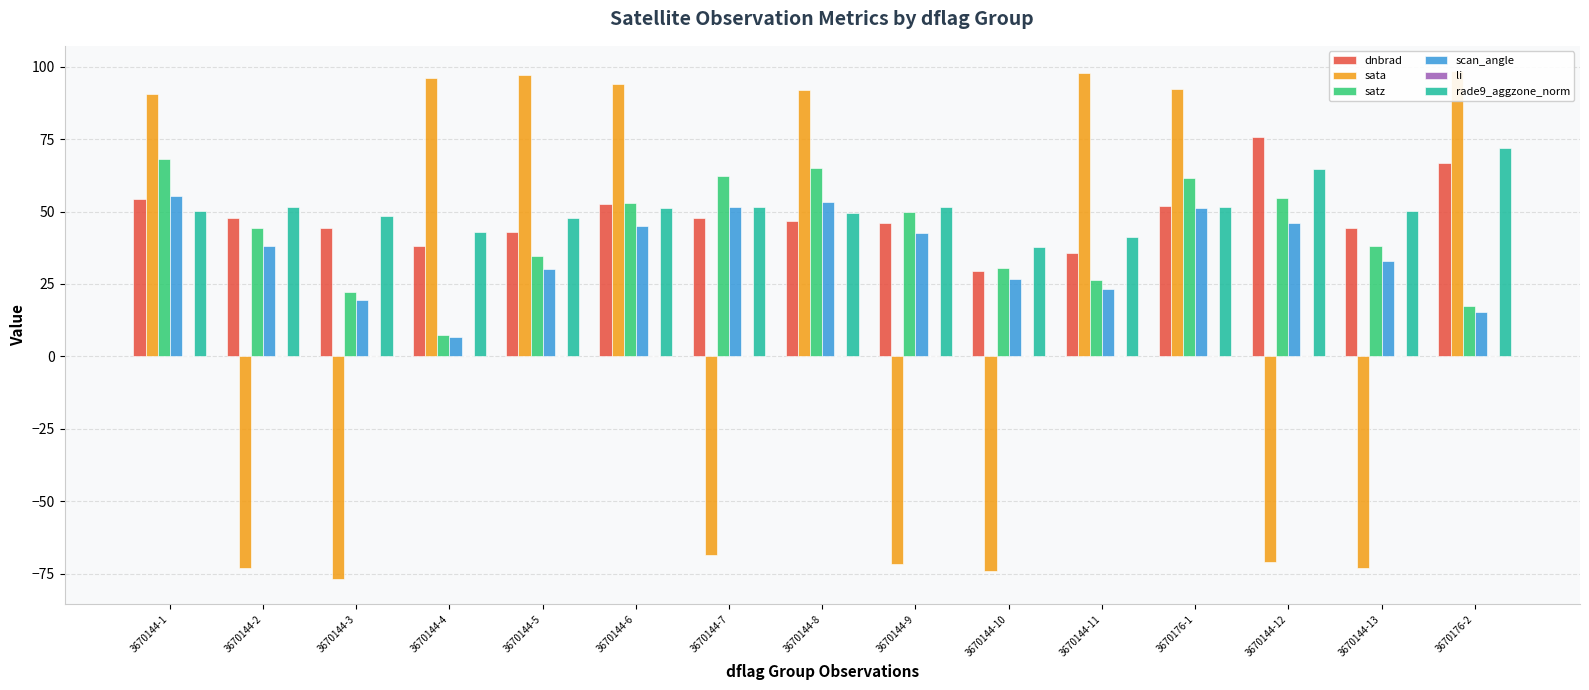

Which series has the widest spread of values?

sata